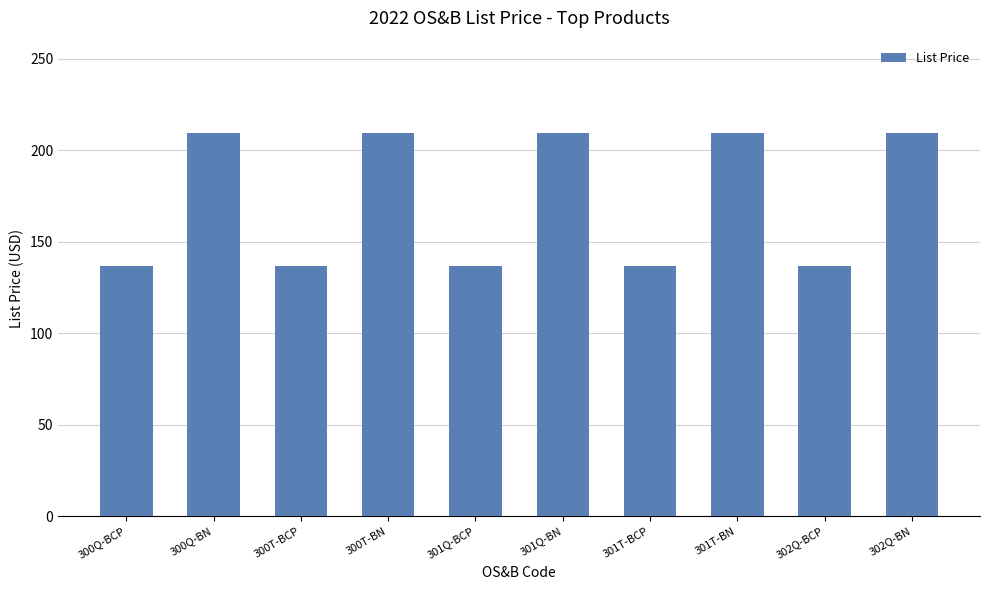

Between 302Q-BN and 300T-BCP, which is larger?

302Q-BN